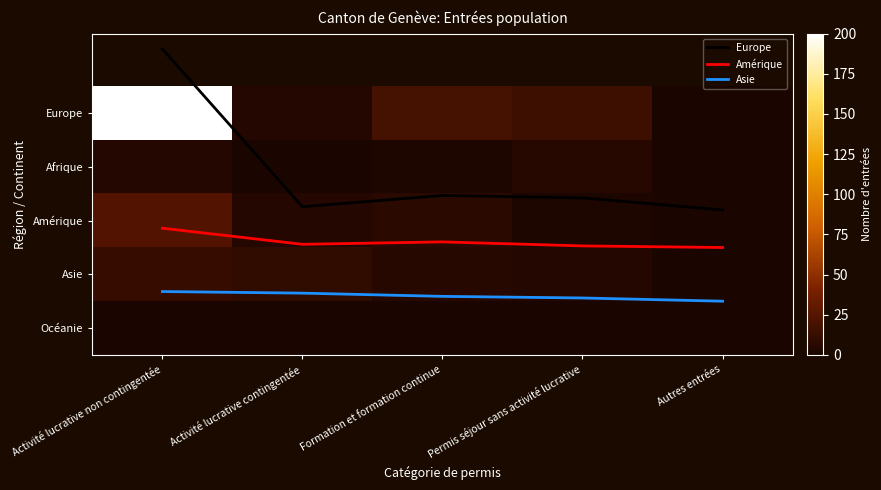

Read the Amérique value at Permis séjour sans activité lucrative.

2.5